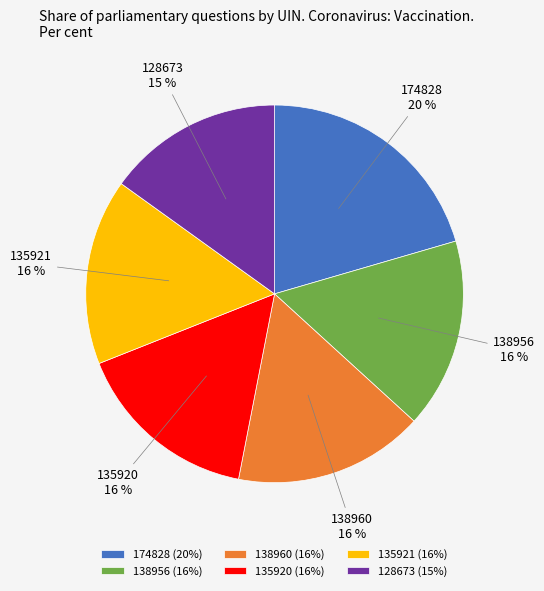

Which category has the smallest portion of the pie?

128673